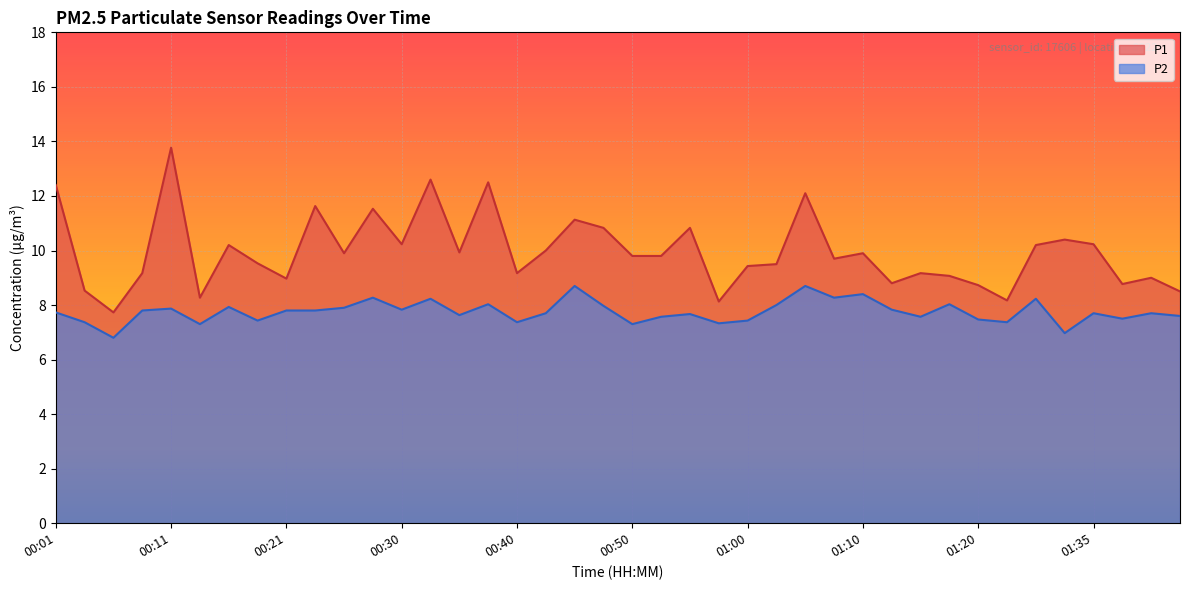

Where is the first local minimum for P1?

00:06